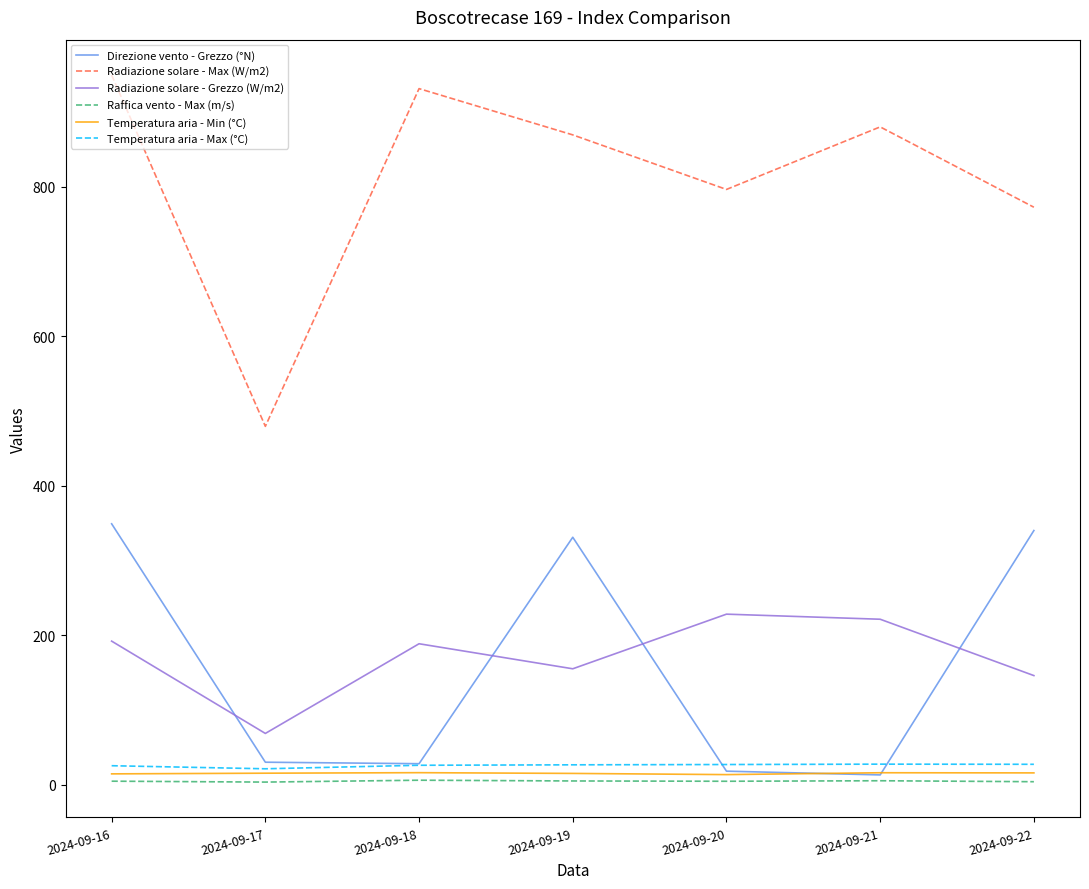

True or false: Radiazione solare - Grezzo (W/m2) and Temperatura aria - Min (°C) cross at least once.

False